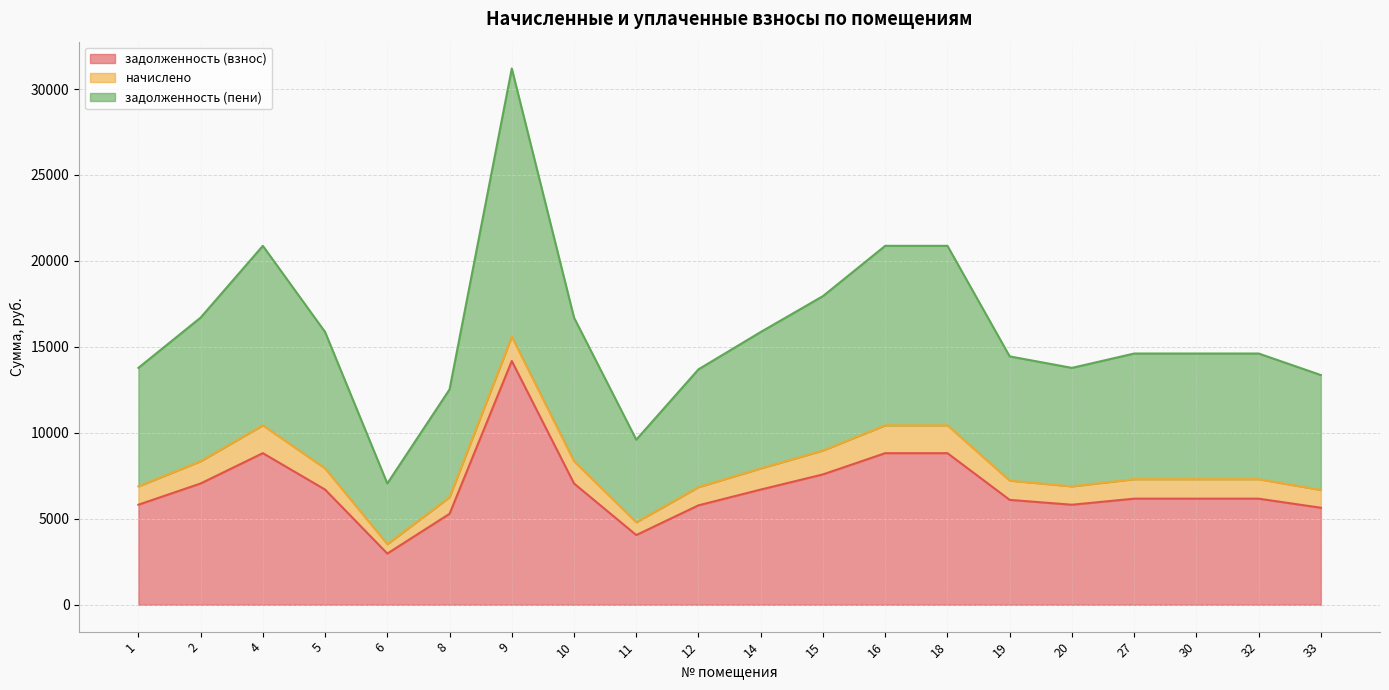

What is the total value across all series at 2?

16704.0